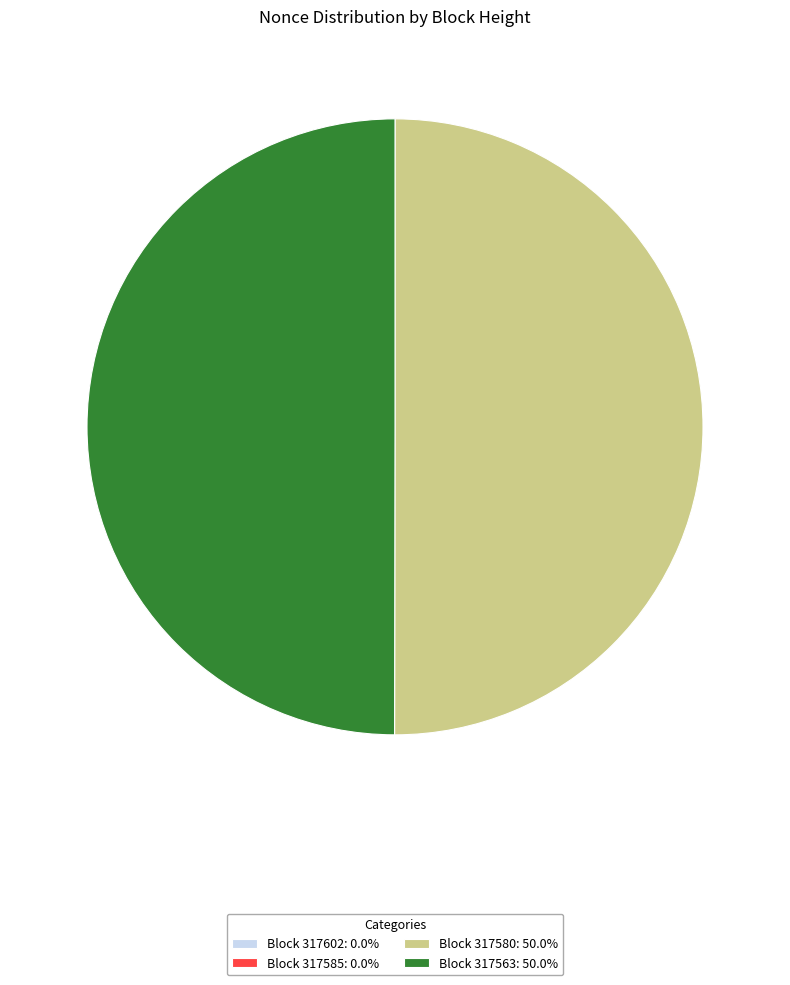

Do Block 317580: 50.0% and Block 317563: 50.0% together represent more than half of the pie?

Yes